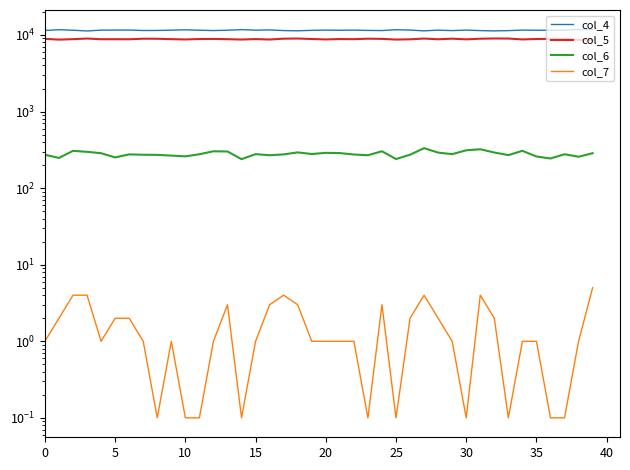

What are all the series names shown in the legend?

col_4, col_5, col_6, col_7